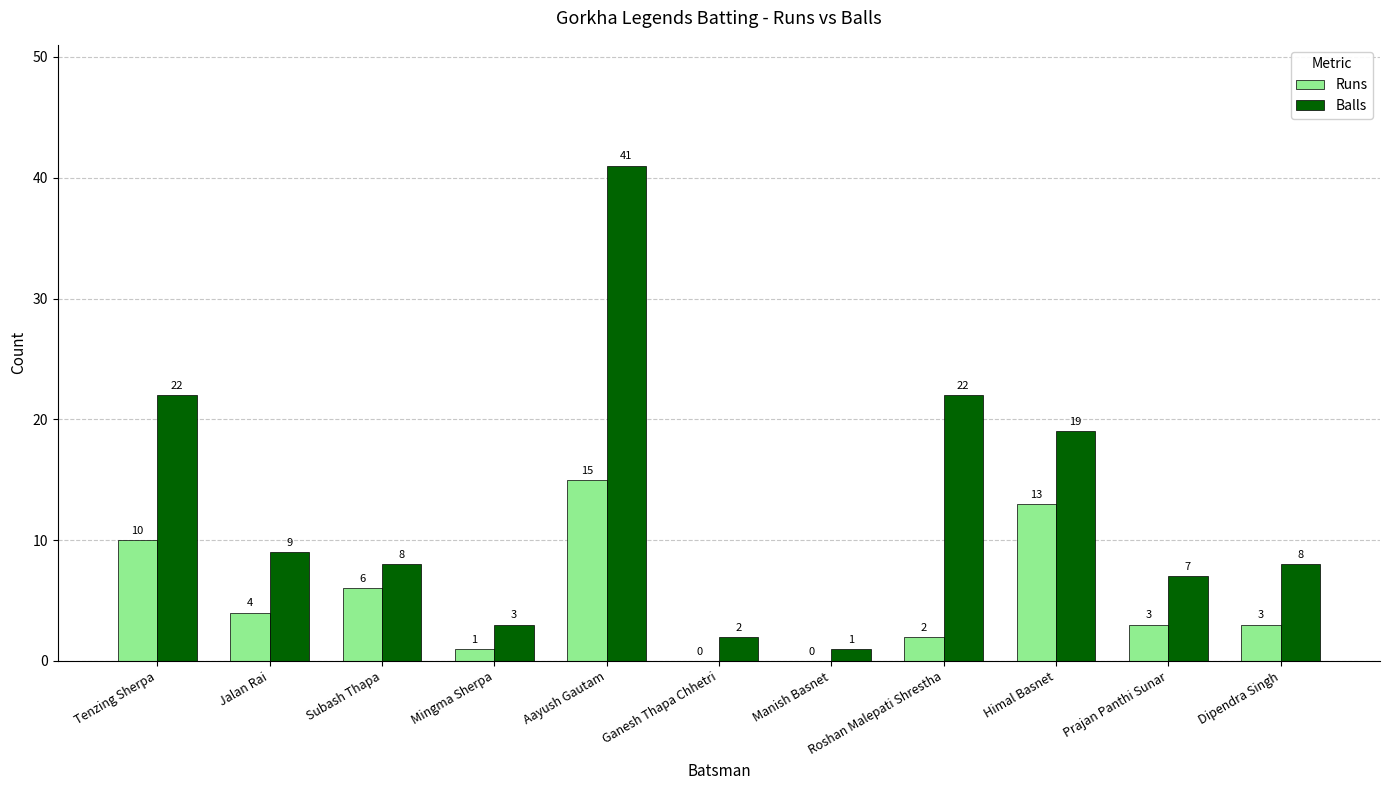

Where does the Runs series first go above 3?

Tenzing Sherpa